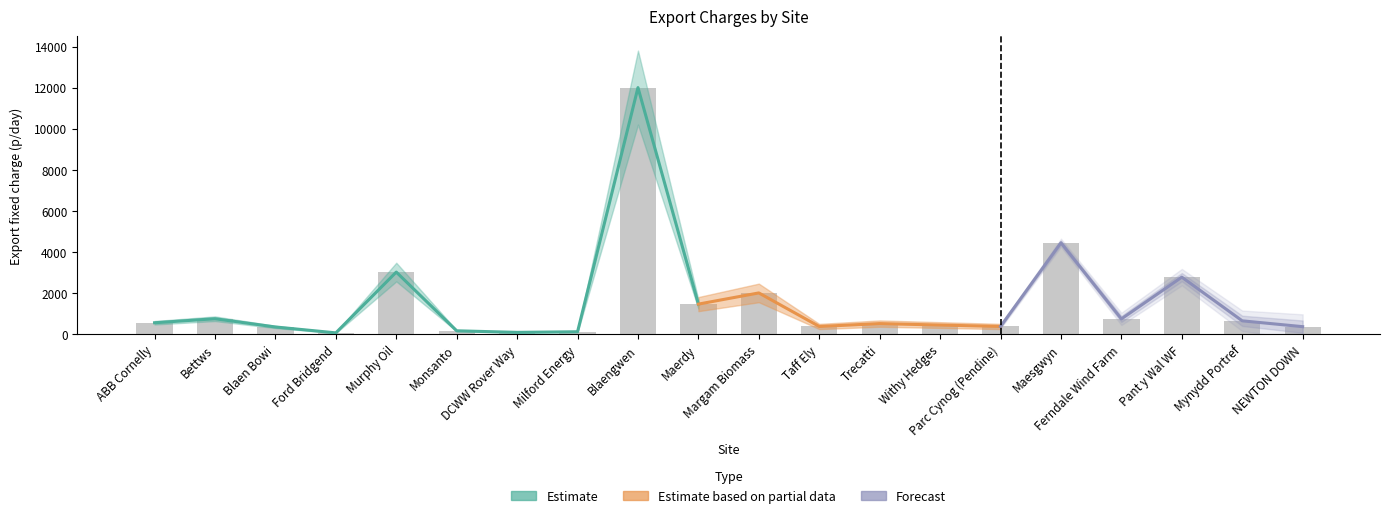

What is the difference between the second highest and minimum values?

4383.5